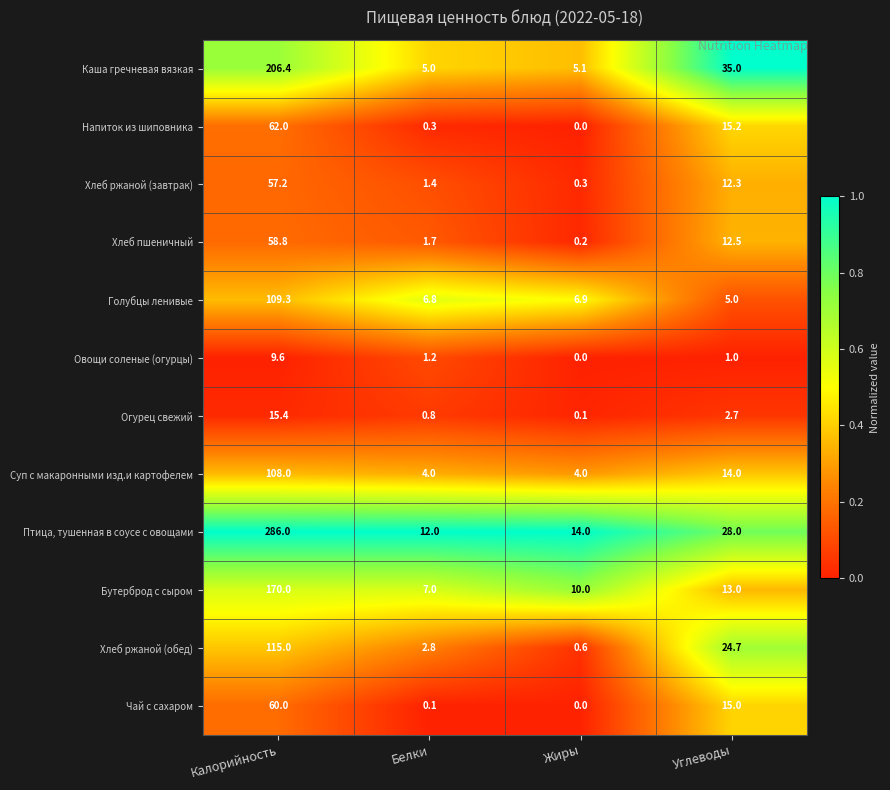

Between Калорийность and Углеводы, which series saw the biggest shift?

Птица, тушенная в соусе с овощами